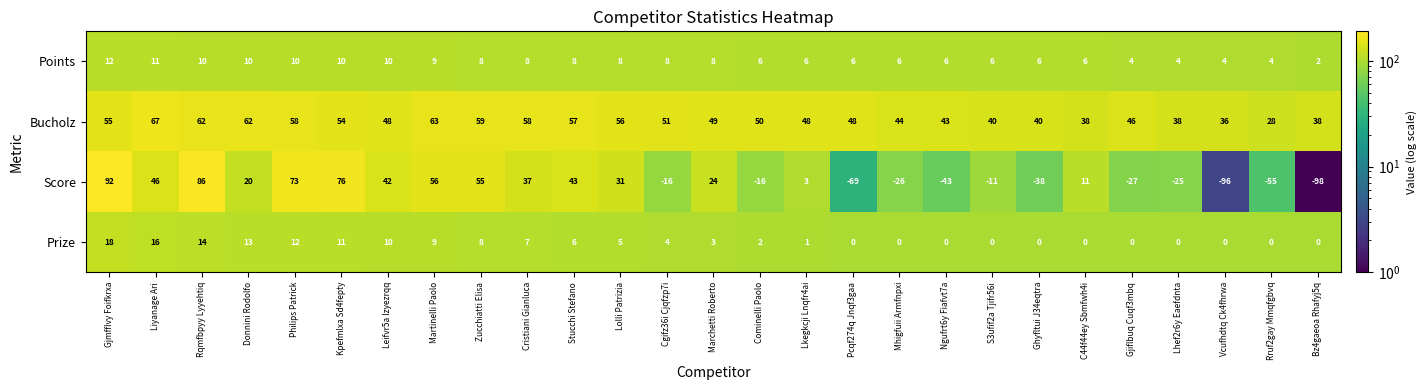

At how many categories does at least one series exceed 74?

3